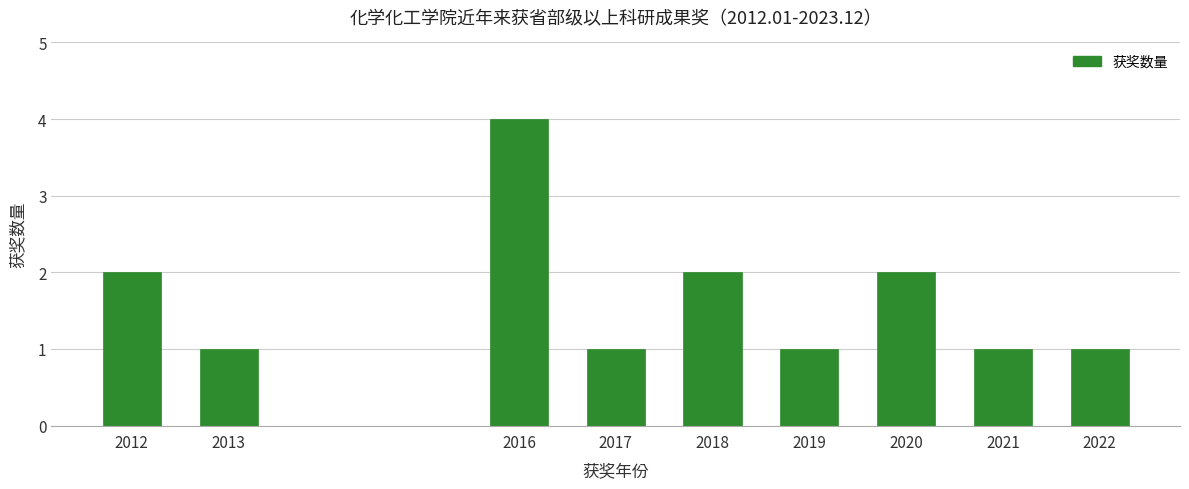

Reading left to right, transcribe all the data shown in this chart.

2	1	4	1	2	1	2	1	1